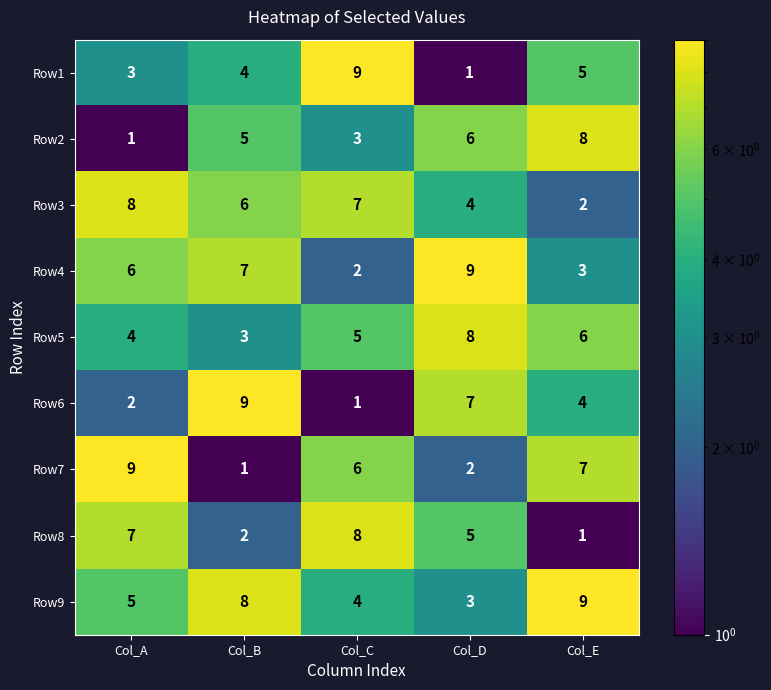

What is the sum of the Row6 values at Col_C and Col_E?

5